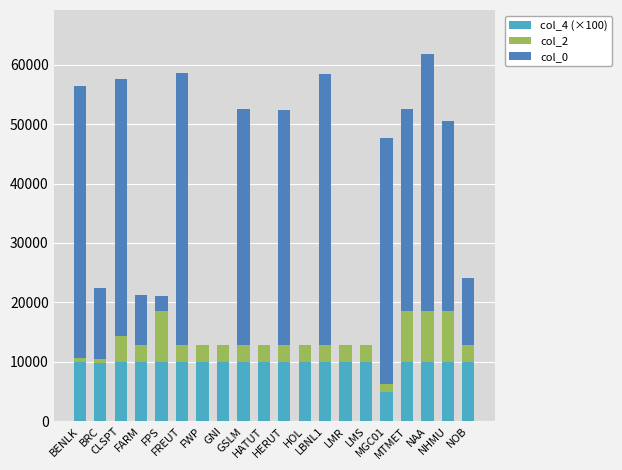

What is the label of the 7th bar from the right?

LMR